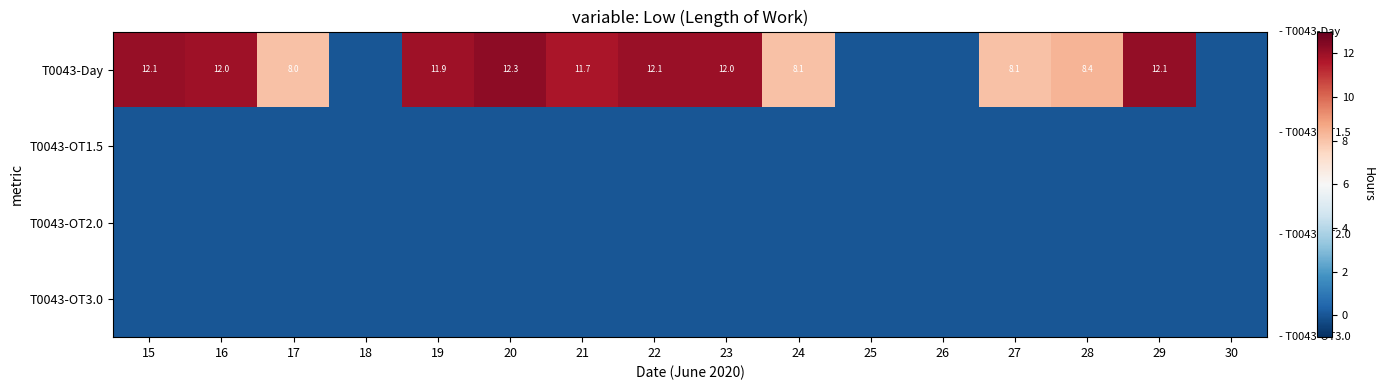

What is the difference between the maximum and second lowest values in the T0043-Day series?

12.3